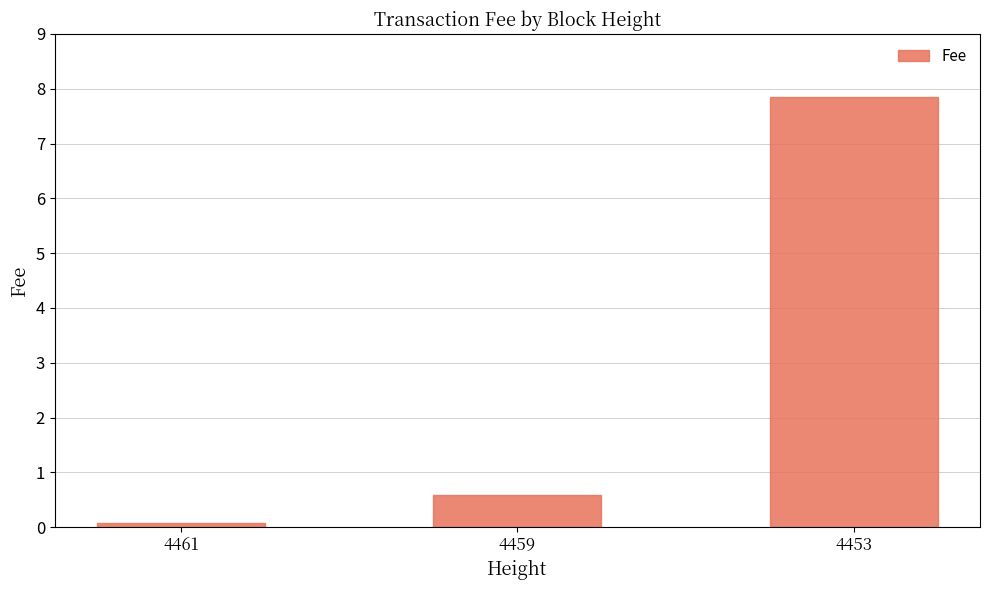

Is it true that the value at 4461 is 0.1?

True